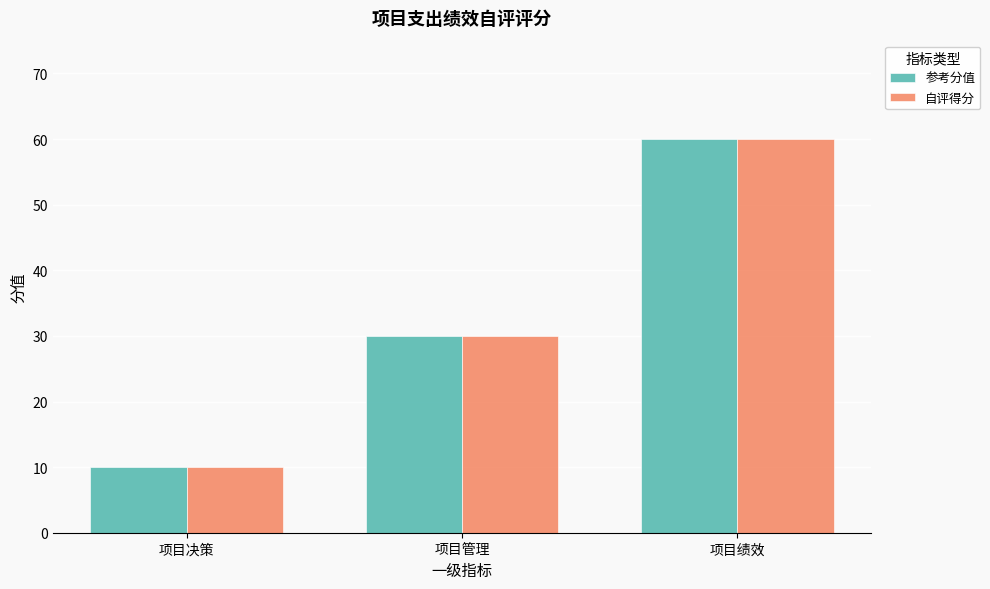

What is the difference between the maximum and minimum values in the 参考分值 series?

50